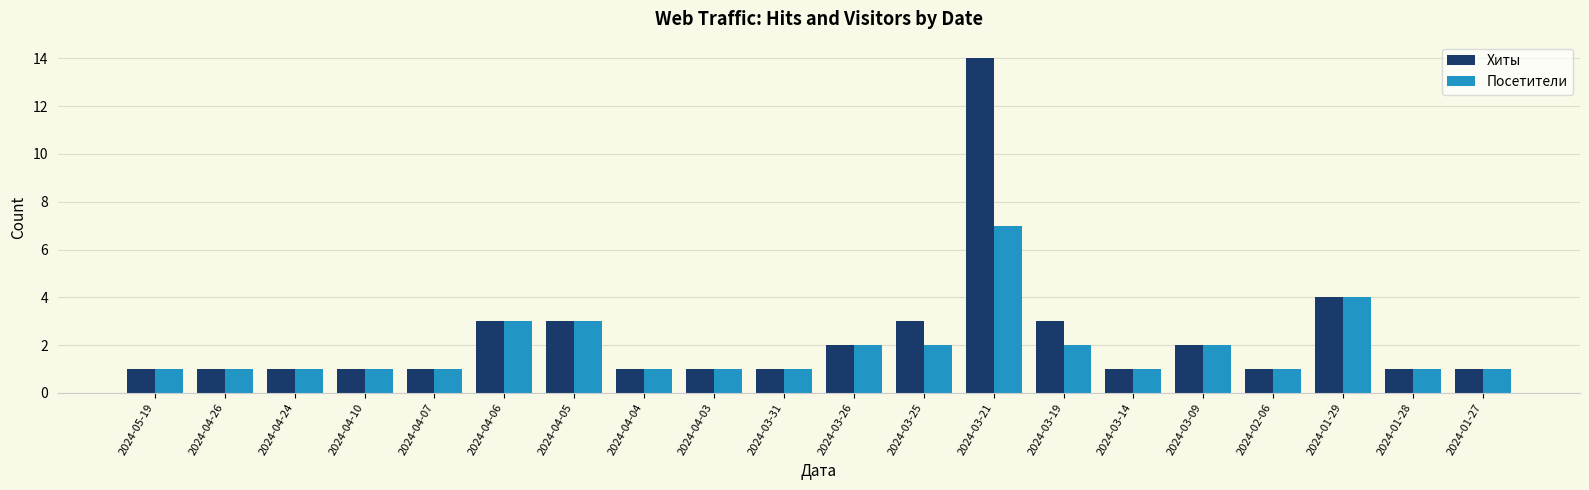

At which label does Посетители reach its peak?

2024-03-21